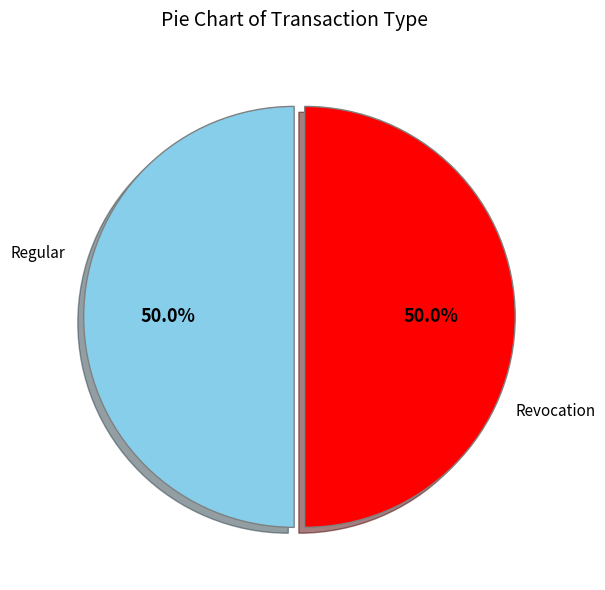

How many segments does this pie chart have?

2